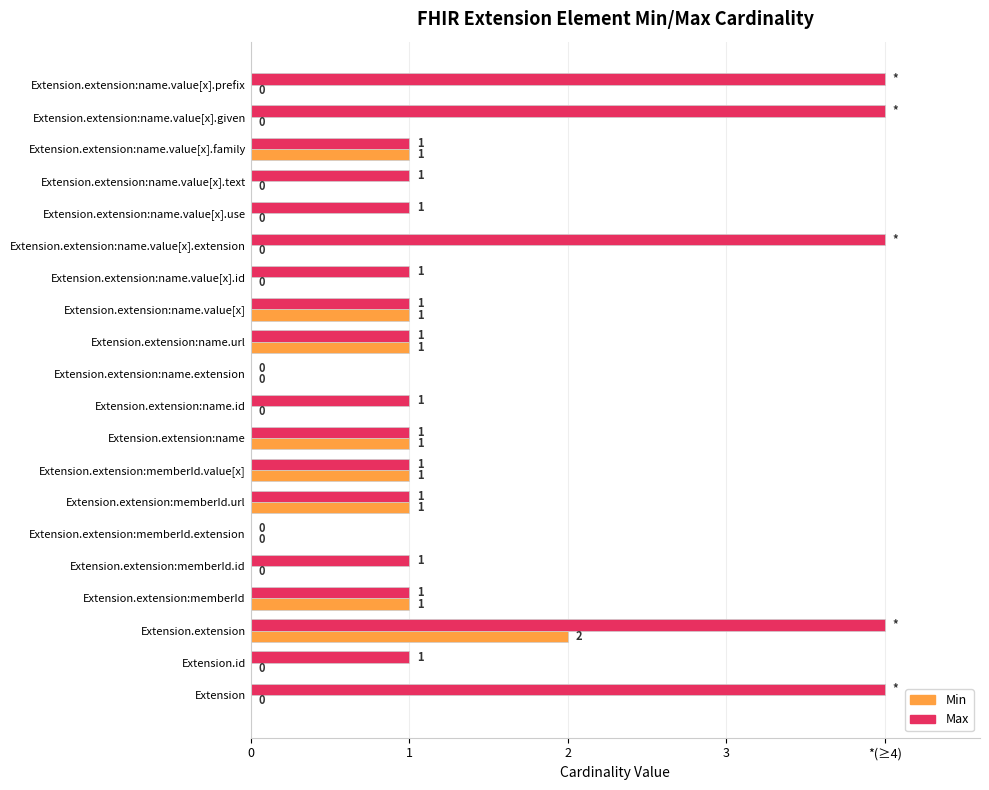

What are all the series names shown in the legend?

Min, Max